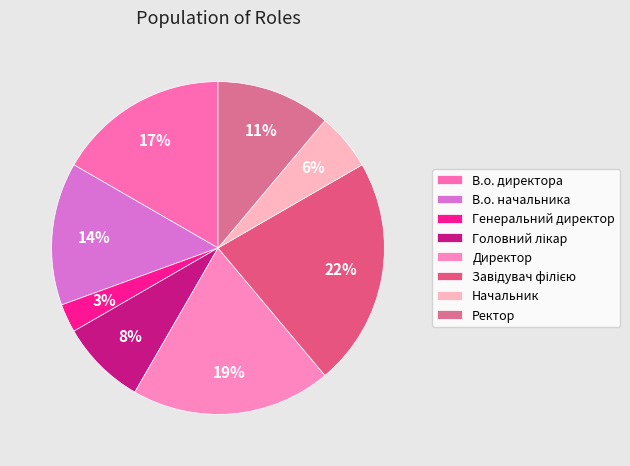

How many segments does this pie chart have?

8